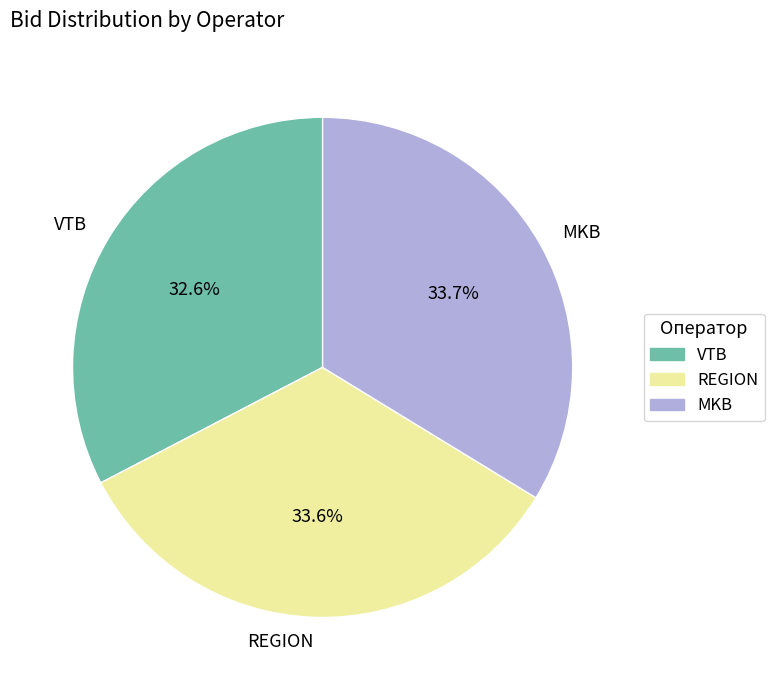

To the nearest percent, what percentage of the pie is VTB?

33%